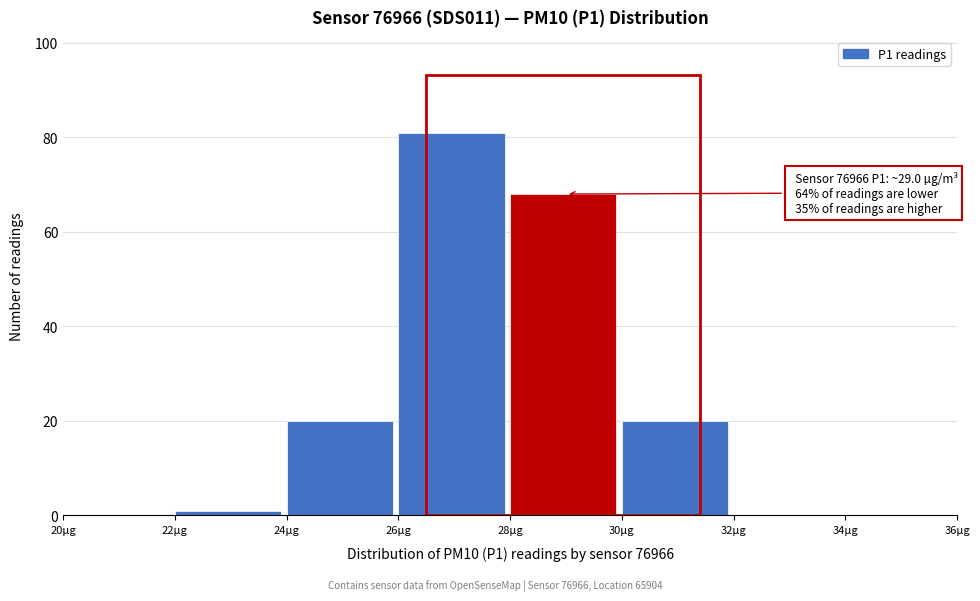

Over which range of the x-axis is the bar tallest?

26 to 28